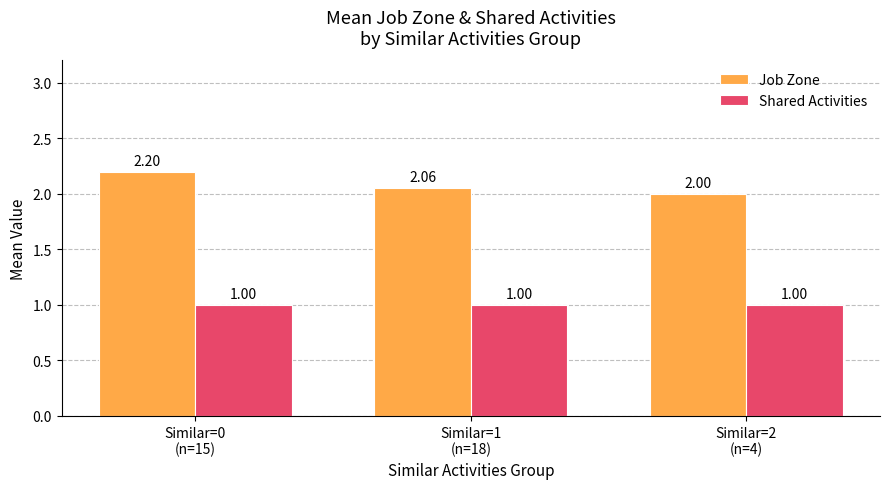

List the series in order of their overall mean, highest first.

Job Zone, Shared Activities